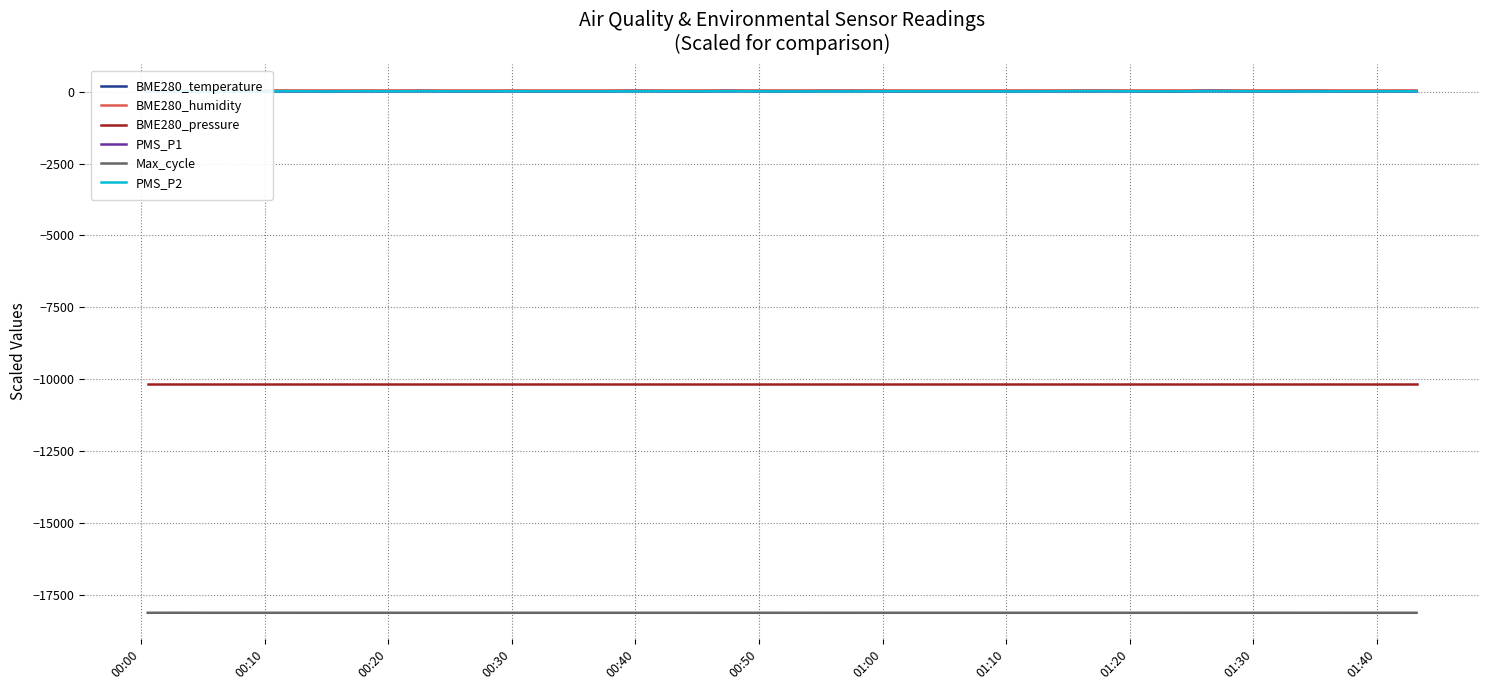

What is the maximum value for BME280_pressure?

-10164.8